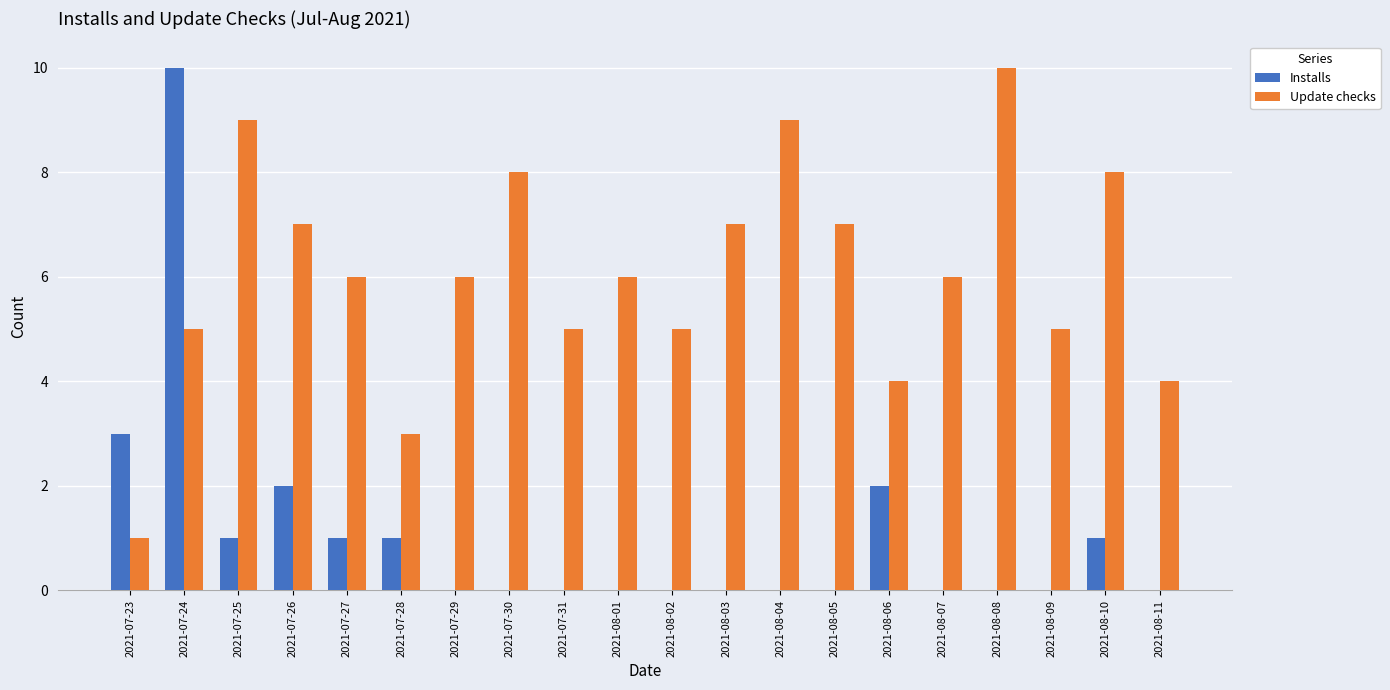

At which category is the sum across all series the highest?

2021-07-24